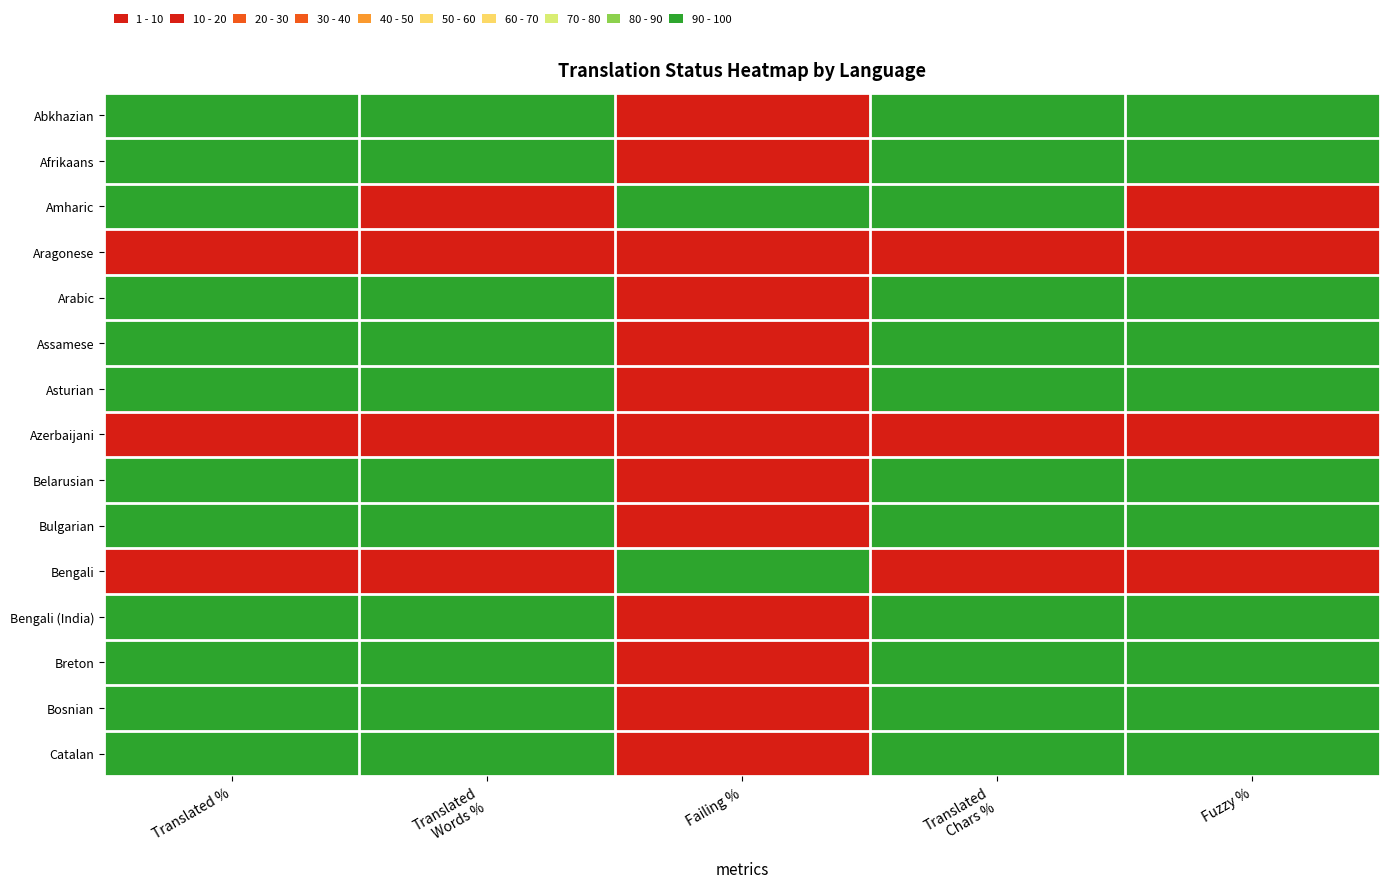

List the series in order of their peak value, lowest first.

Aragonese, Azerbaijani, Abkhazian, Afrikaans, Amharic, Arabic, Assamese, Asturian, Belarusian, Bulgarian, Bengali, Bengali (India), Breton, Bosnian, Catalan